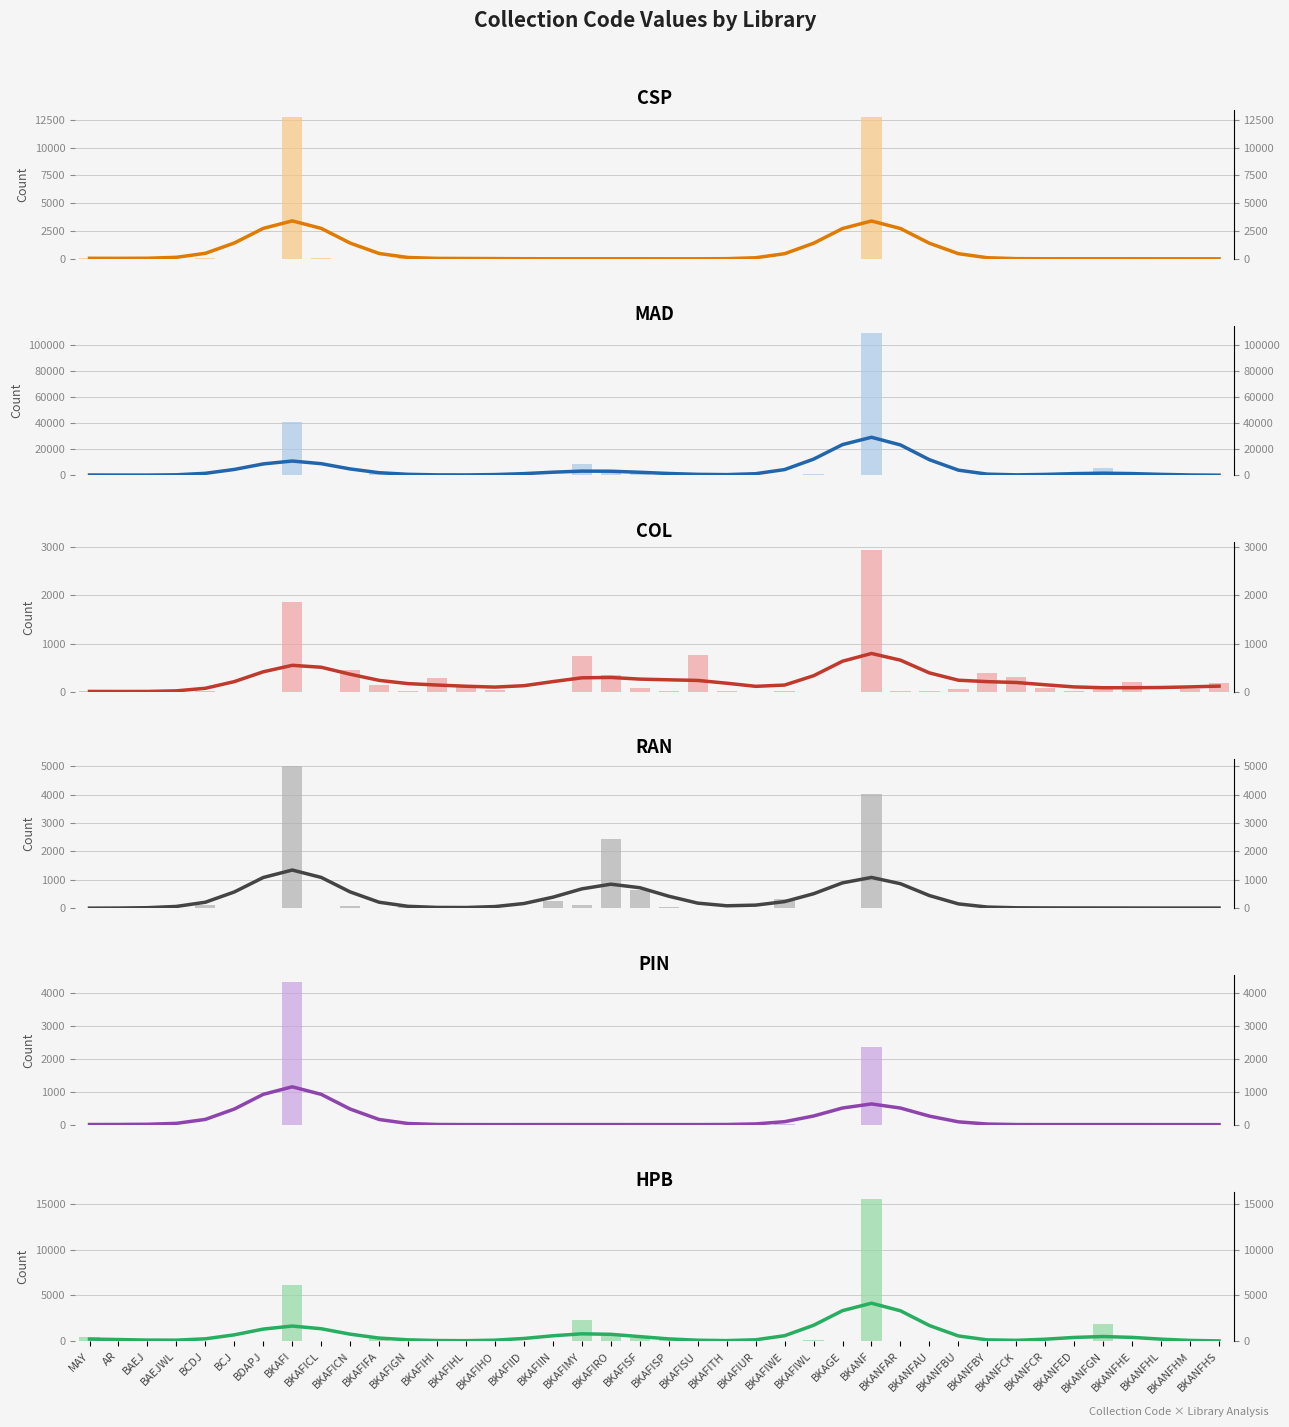

Reading right to left, list all the values displayed in this chart.

CSP: 6	0	0	6	21	2	4	6	1	0	12	1	12787	9	0	2	0	0	0	0	4	22	0	0	0	0	95	0	38	3	2	75	12746	14	1	104	0	63	1	81
MAD: 1	2	139	0	5969	0	0	0	0	0	0	1	109247	0	1220	475	295	0	0	1198	2260	2288	8828	0	663	0	231	0	4	1853	0	0	40902	14	0	37	13	159	2	406
COL: 187	55	2	193	49	12	81	303	379	48	10	11	2953	1	2	9	0	16	756	13	78	347	744	1	1	33	120	279	7	142	444	3	1855	0	0	17	0	0	0	13
RAN: 7	0	3	1	17	1	10	6	24	0	0	7	4027	0	0	323	0	0	0	29	648	2446	118	268	1	2	3	0	74	1	63	1	5015	0	0	110	0	0	0	0
PIN: 0	0	0	0	3	0	0	0	0	0	0	1	2368	0	0	18	0	0	0	0	0	3	4	0	0	0	0	0	3	1	0	0	4330	1	0	4	0	23	0	0
HPB: 0	0	25	0	1869	0	0	0	0	0	0	0	15551	0	64	39	16	0	0	69	313	636	2340	0	0	0	39	0	1	406	0	0	6130	0	0	33	2	139	1	421